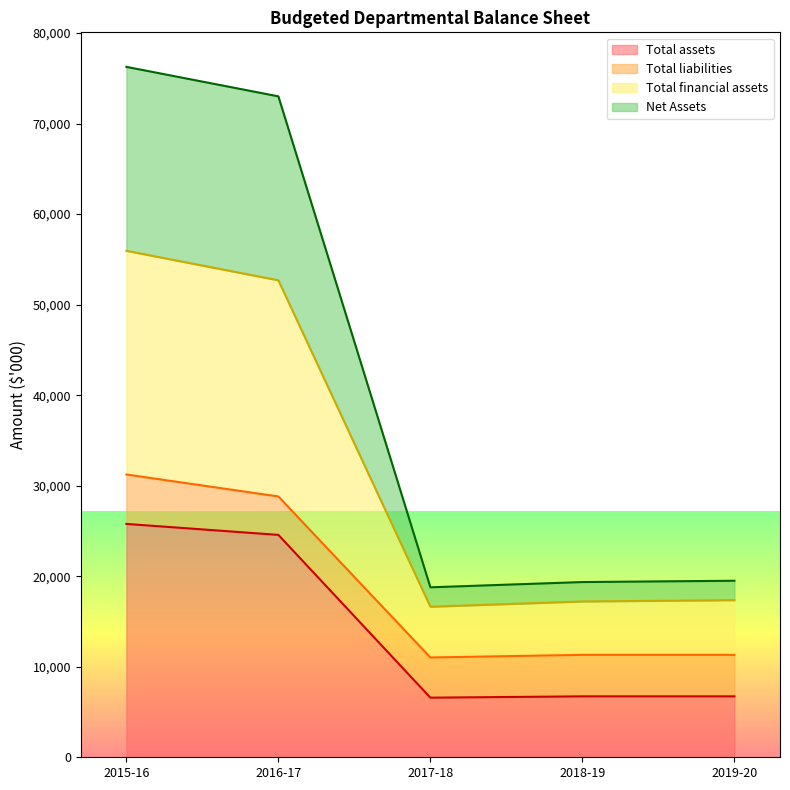

What is the minimum value for Total assets?

6584